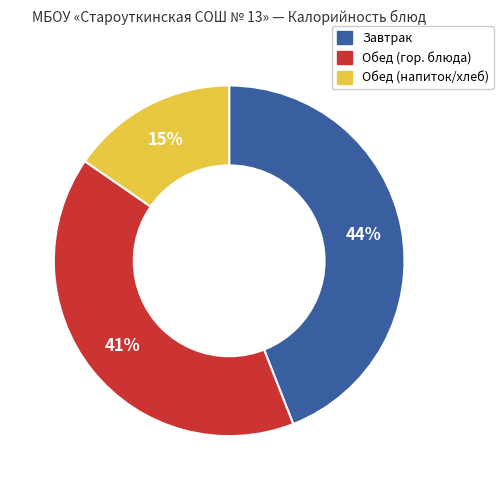

To the nearest percent, what is the average slice percentage?

33%